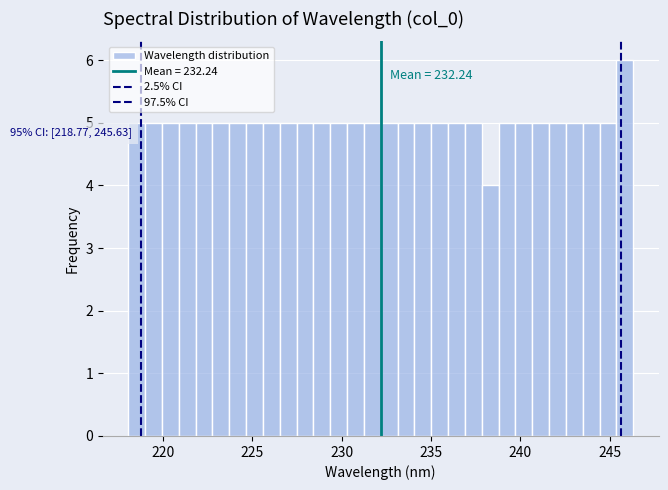

Read against the x-axis, roughly where is the centre of the tallest bar?

246.0